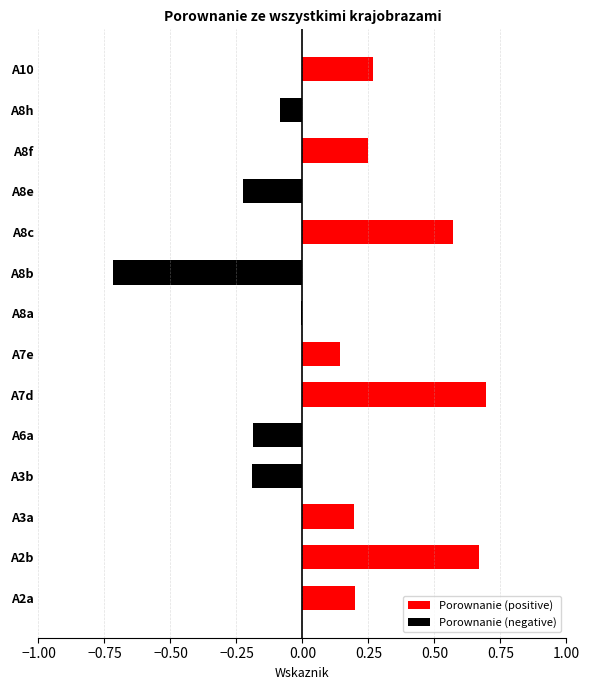

Which label corresponds to the smallest value in the chart?

A8b